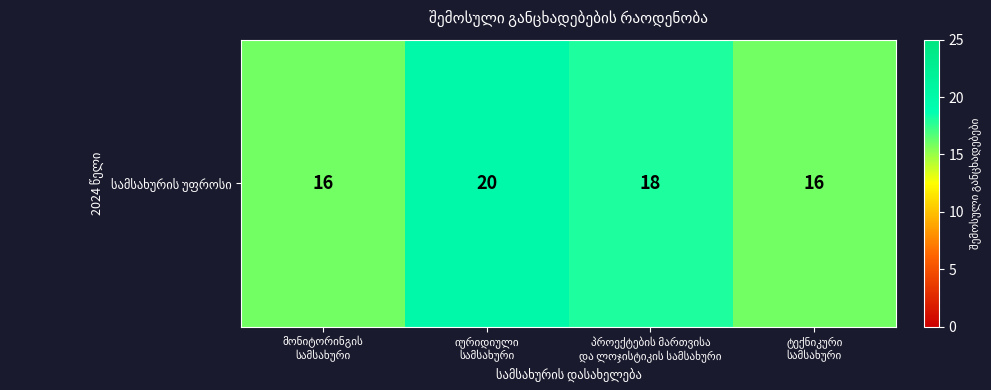

How many values are between 16 and 20?

4